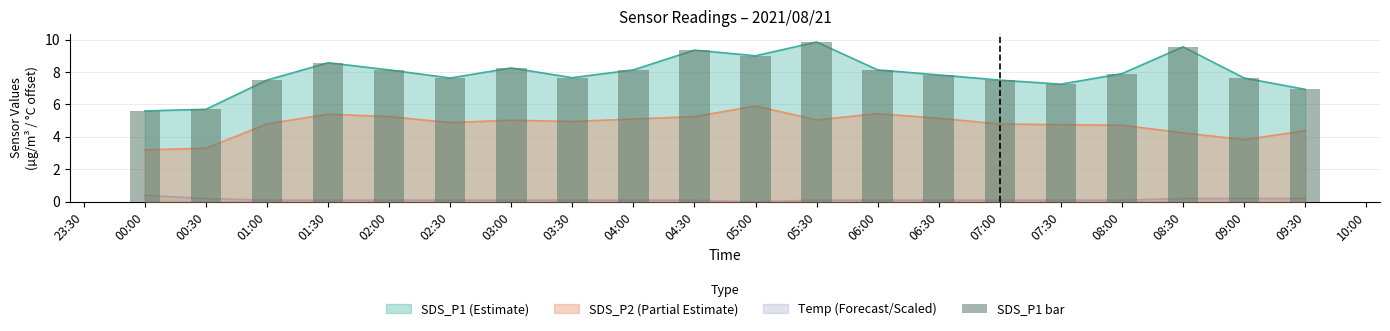

What is the ratio of the value at 07:30 to the value at 05:00?

0.8